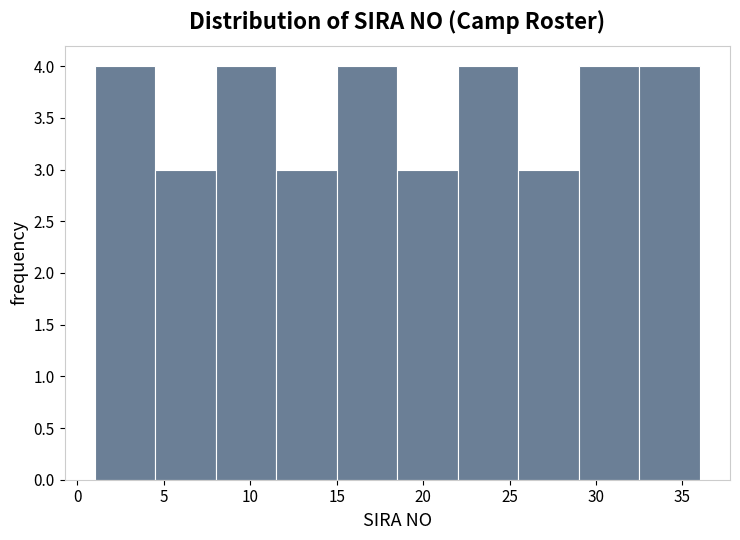

Reading left to right, transcribe this chart: for each bar, give the range it covers on the x-axis and its height. The values are not printed on the chart, so give them approximately, as read against the axis.

1.0 to 4.5: 4
4.5 to 8.0: 3
8.0 to 11.5: 4
11.5 to 15.0: 3
15.0 to 18.5: 4
18.5 to 22.0: 3
22.0 to 25.5: 4
25.5 to 29.0: 3
29.0 to 32.5: 4
32.5 to 36.0: 4